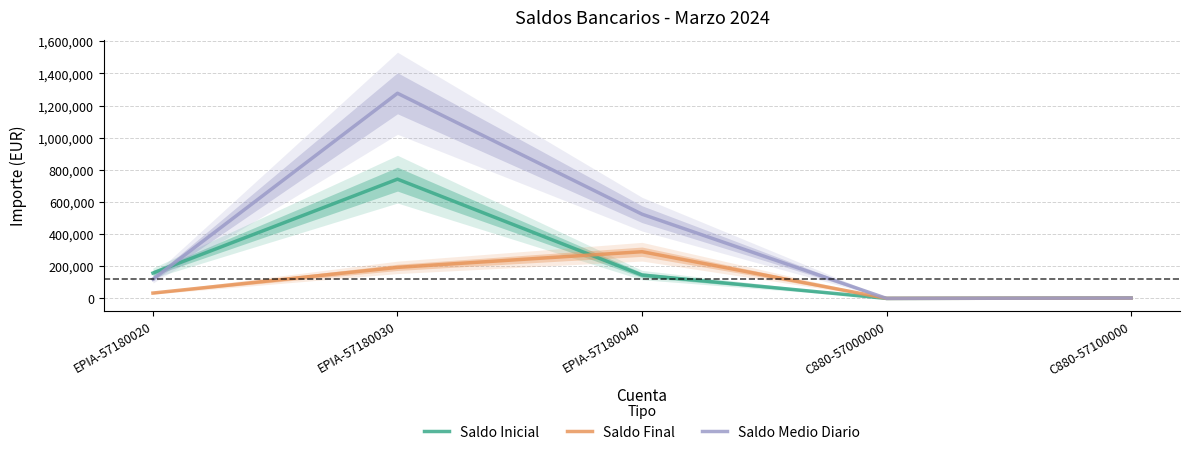

At which category does Saldo Final reach its first local valley?

C880-57000000